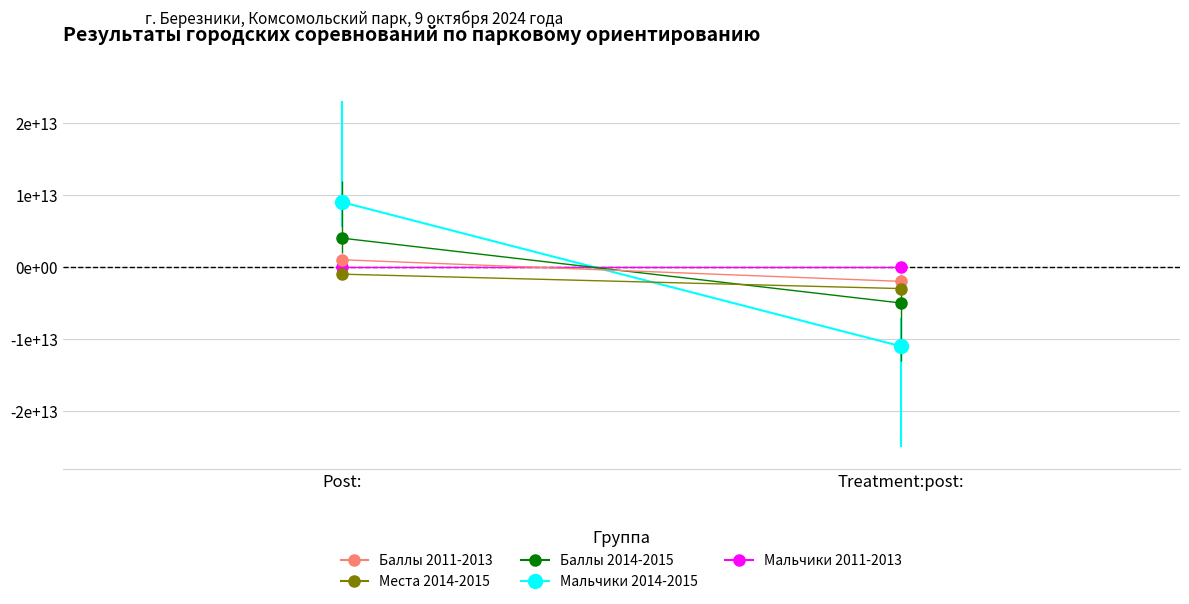

At which category is the sum across all series the highest?

Post: